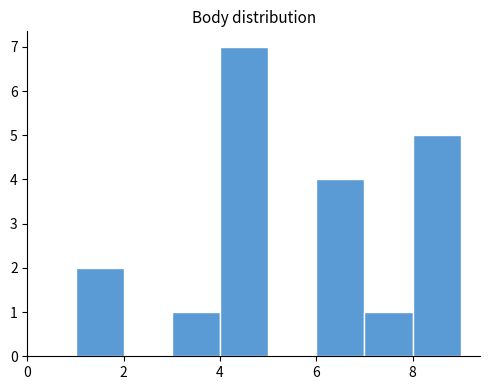

How tall is the bar that spans 3 to 4 on the x-axis? The values are not printed on the chart, so give them approximately, as read against the axis.

1